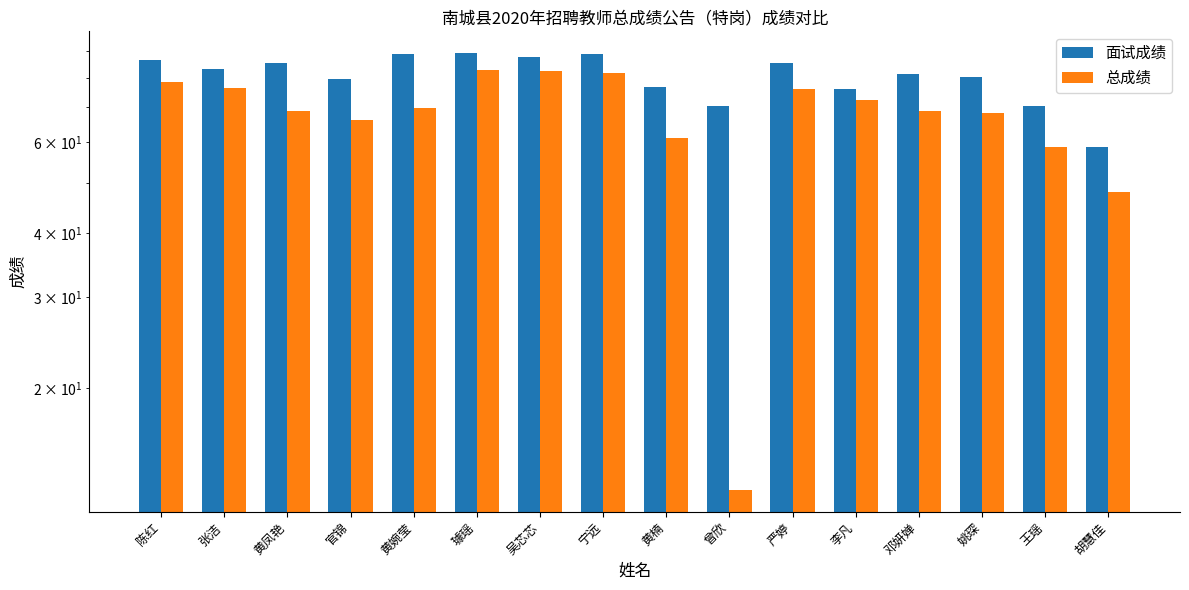

Is it true that 总成绩 equals 69.0 at 黄凤艳?

True